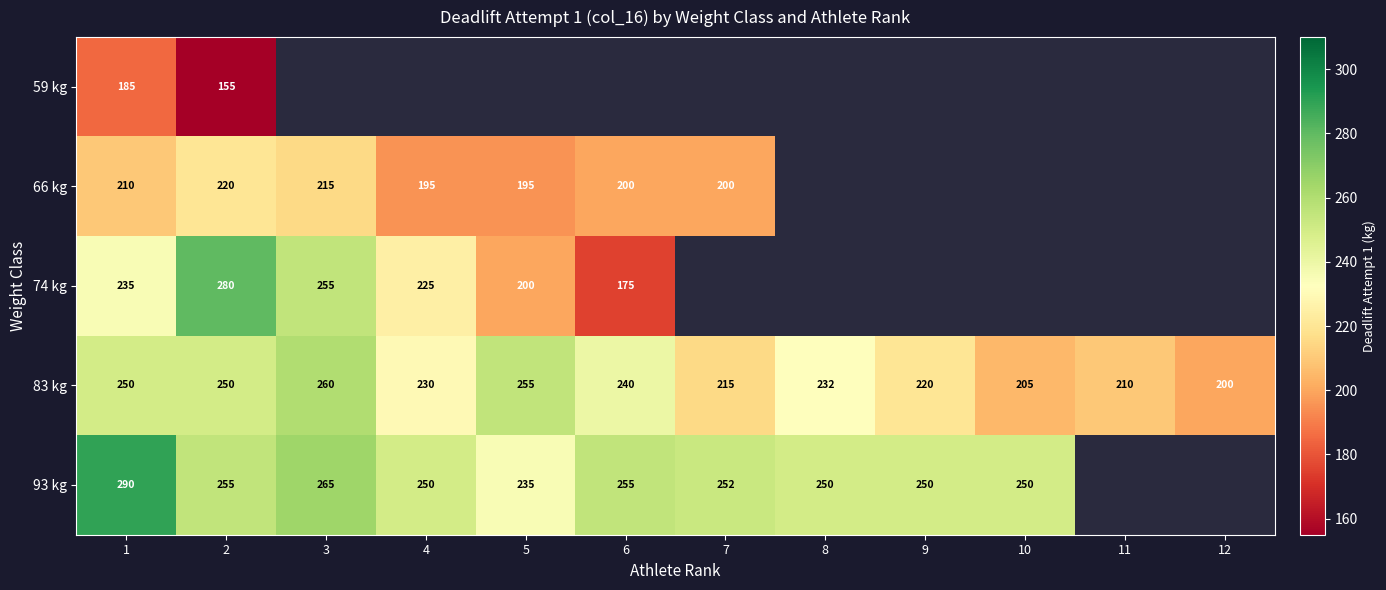

Which category has the lowest value in the 83 kg series?

12